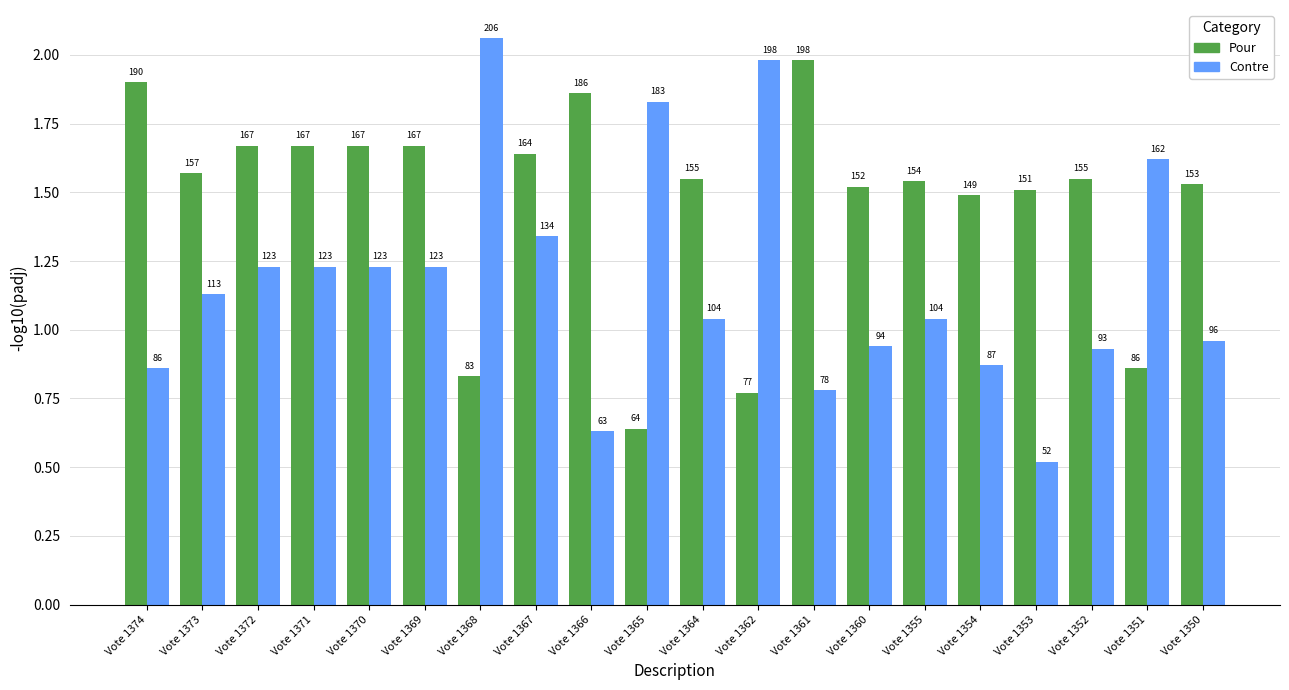

Which series has the largest total across all categories?

Pour